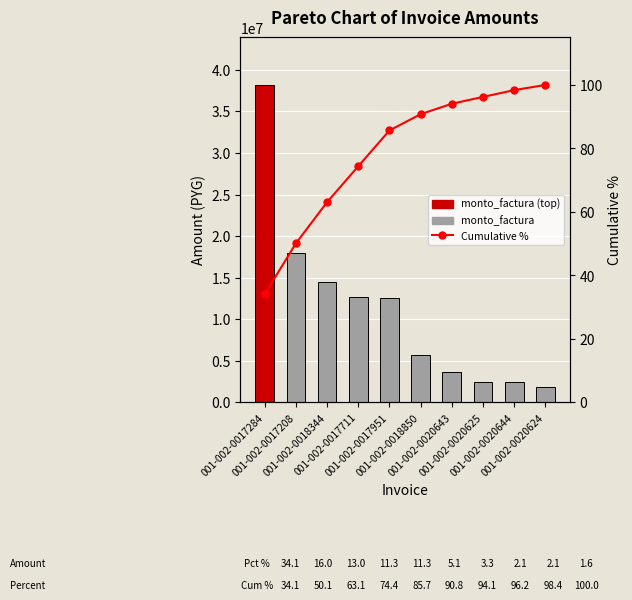

List the series in order of their peak value, lowest first.

Cumulative %, monto_factura